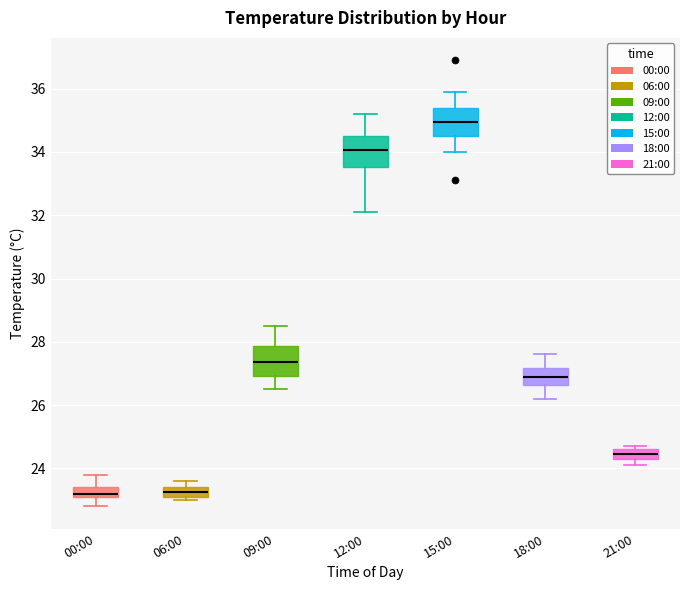

Where does the median line of the box for 09:00 sit on the y-axis? The values are not printed on the chart, so give them approximately, as read against the axis.

27.4